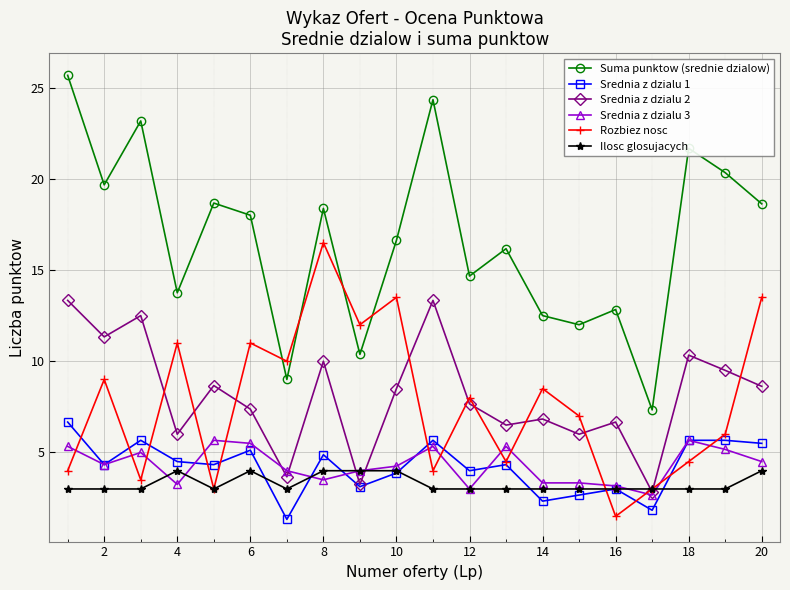

What is the value of the Ilosc glosujacych point at the 13th from the left?

3.0